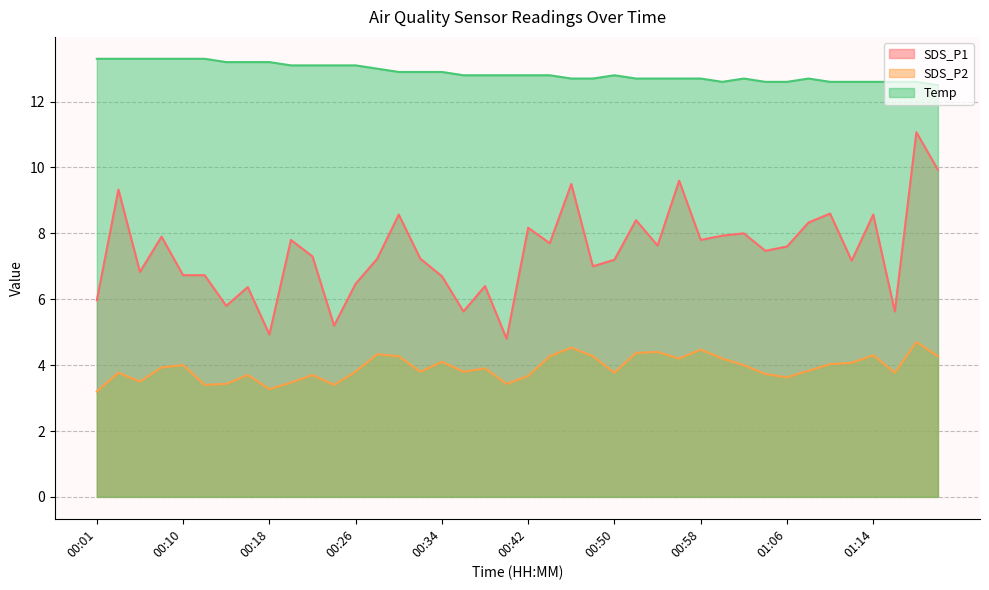

What is the spread (max minus min) of values at 01:02?

8.7